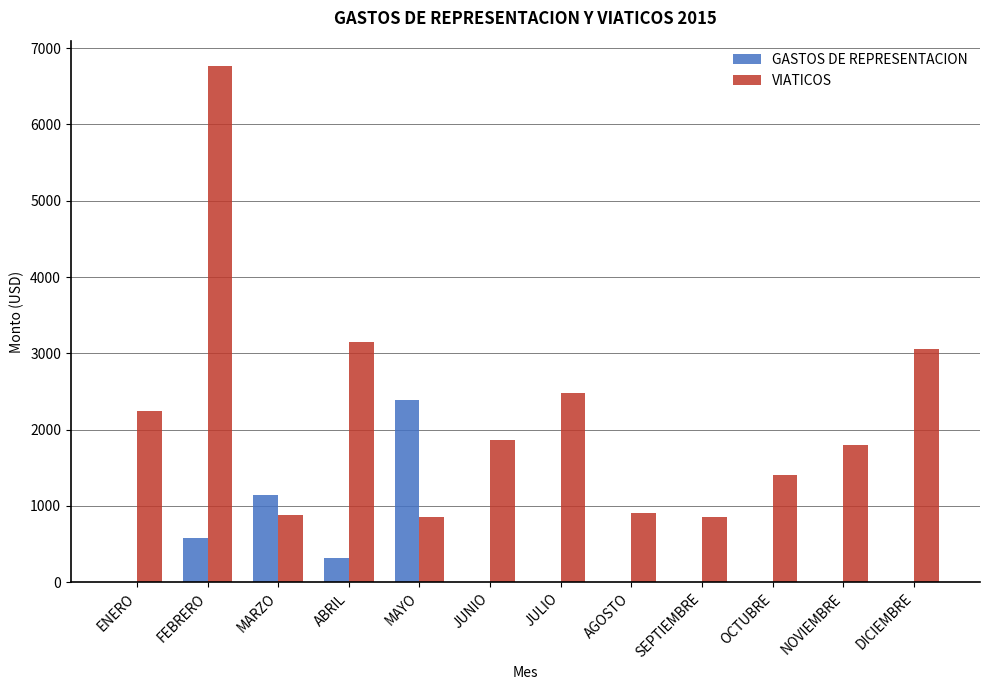

What is the sum of all VIATICOS values?

26246.3